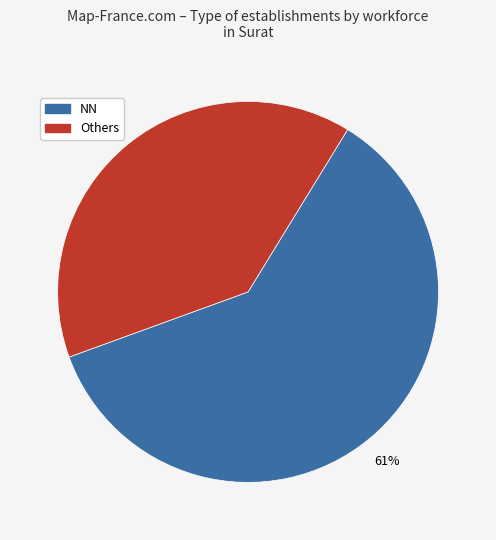

What is the ratio of the value at Others to the value at NN?

0.6